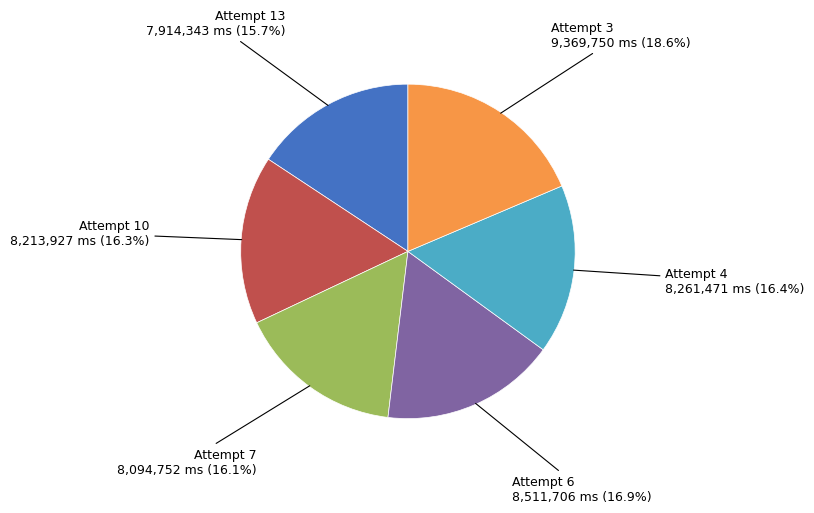

Does Attempt 10 account for over 50% of the chart?

No